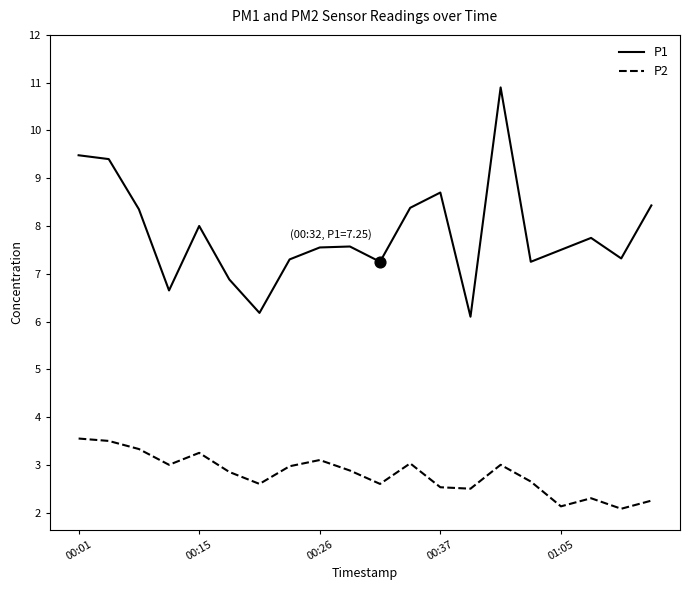

Which series has the largest total across all categories?

P1